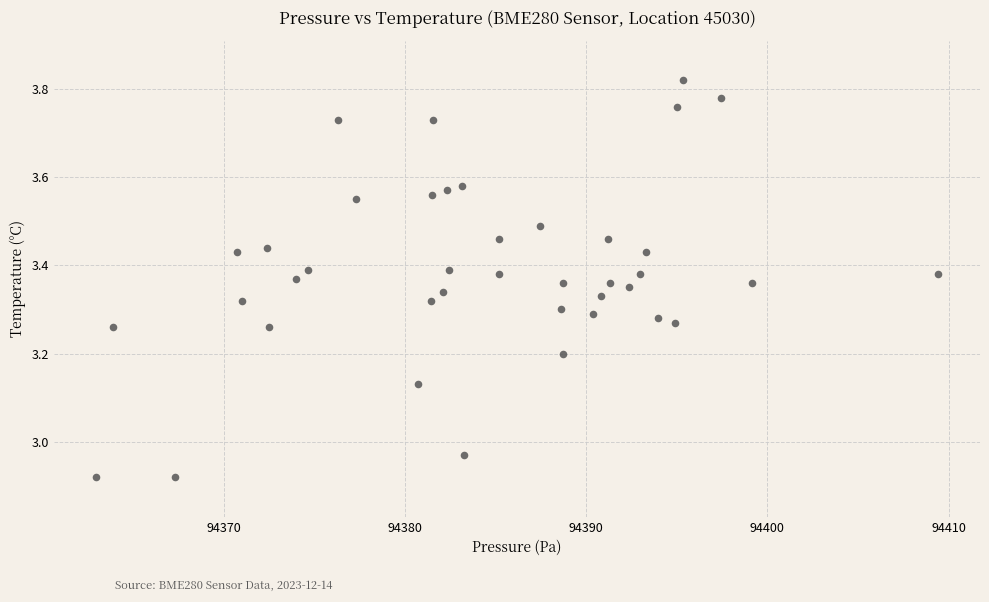

What is the range of Y values (max minus min)?

0.9